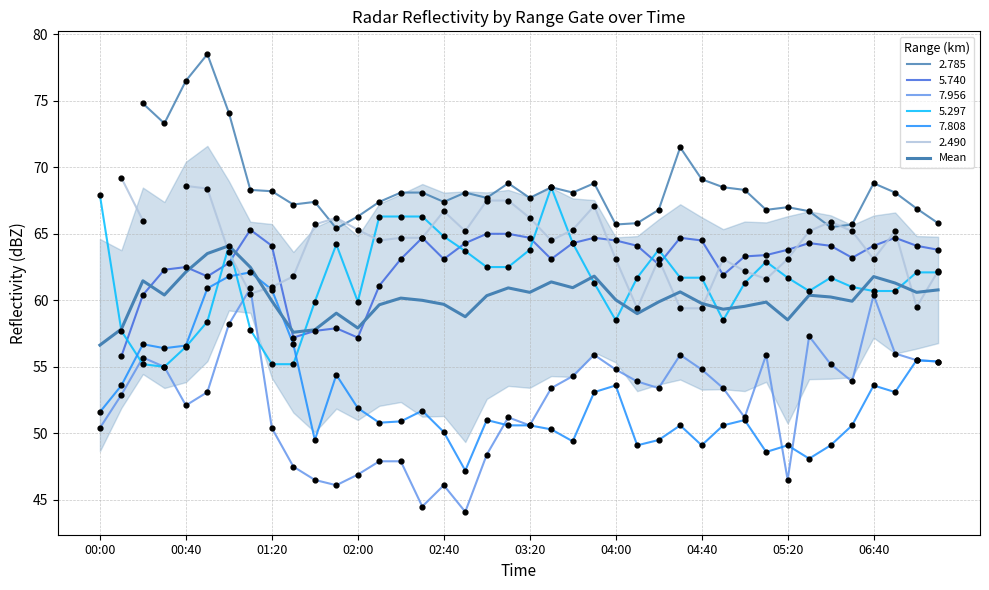

What is the change in value from 02:00 to 06:40?

+3.9